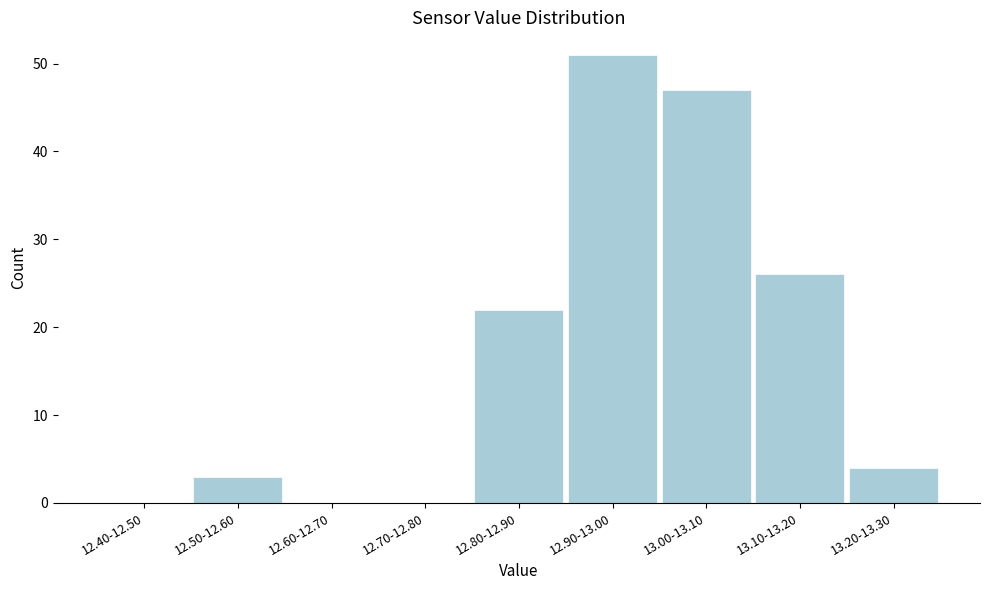

Reading right to left, transcribe all the data shown in this chart.

13.20-13.30=4	13.10-13.20=26	13.00-13.10=47	12.90-13.00=51	12.80-12.90=22	12.70-12.80=0	12.60-12.70=0	12.50-12.60=3	12.40-12.50=0